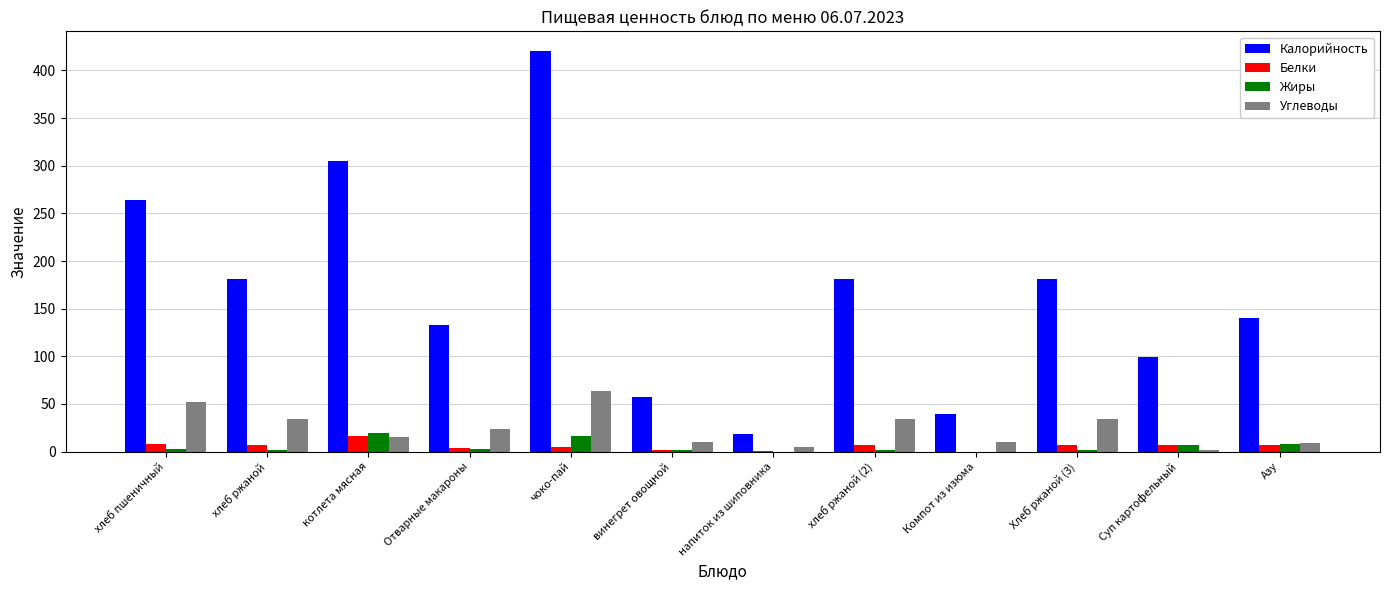

How many values in the Углеводы series exceed 23?

6